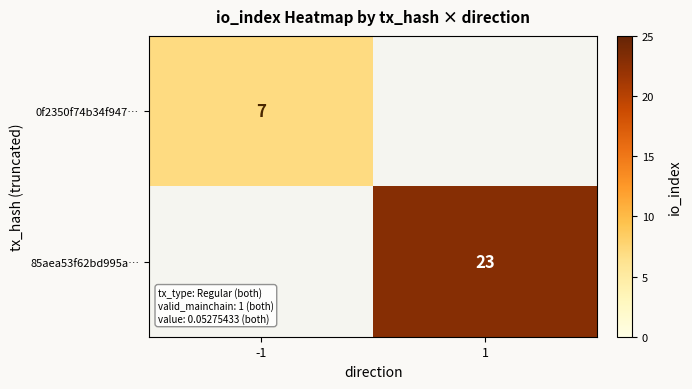

The 0f2350f74b34f947… series shows 3 at -1. True or false?

False